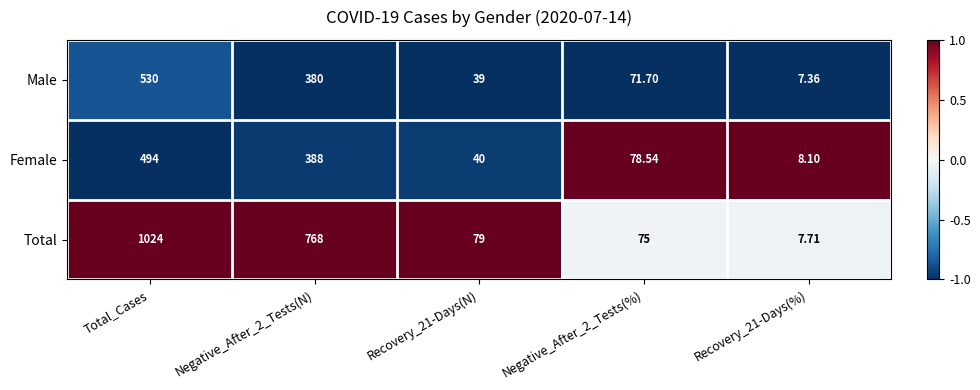

At which label does Male first exceed 71?

Total_Cases